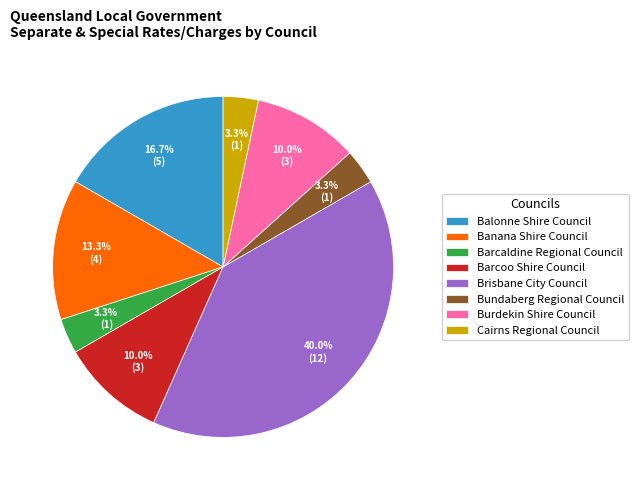

Does Cairns Regional Council represent more than half of the total?

No